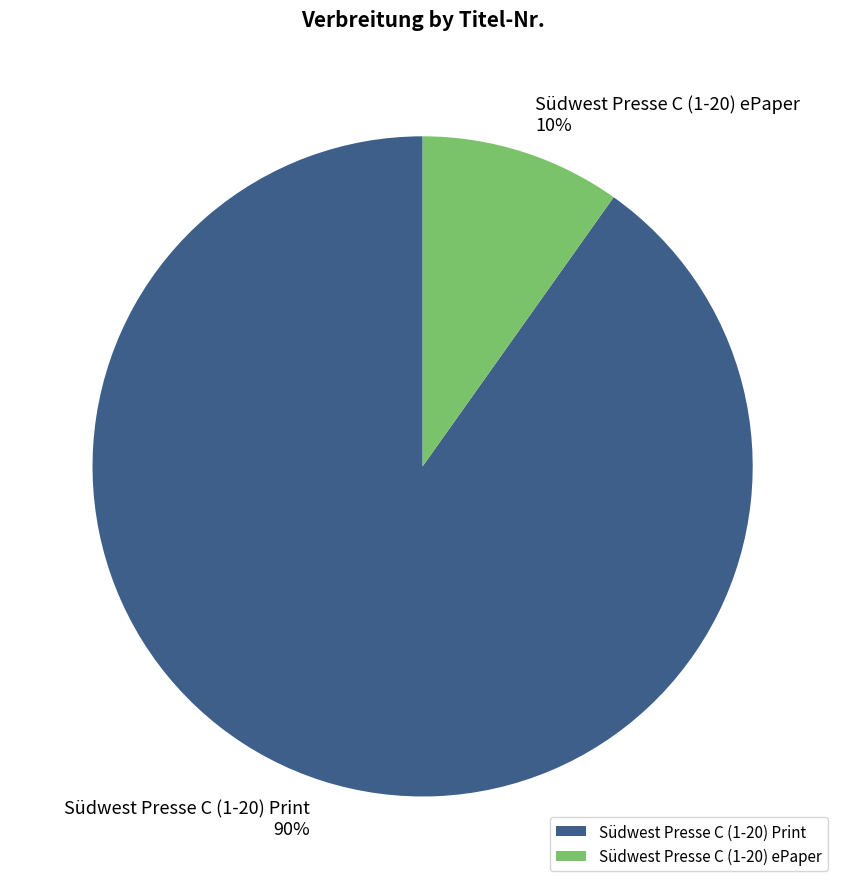

Rank the categories by value from lowest to highest.

Südwest Presse C (1-20) ePaper, Südwest Presse C (1-20) Print